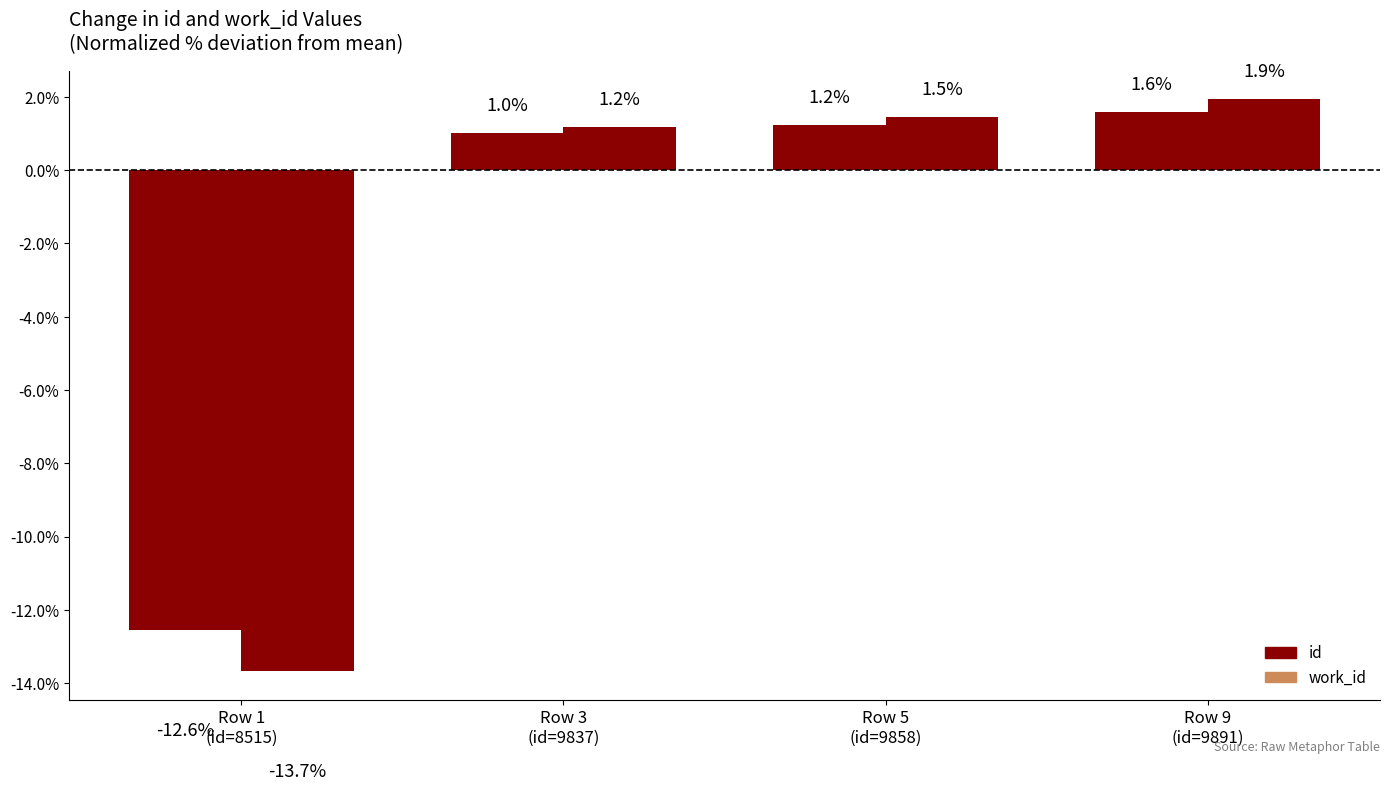

List the labels in order of id value, largest first.

Row 9
(id=9891), Row 5
(id=9858), Row 3
(id=9837), Row 1
(id=8515)